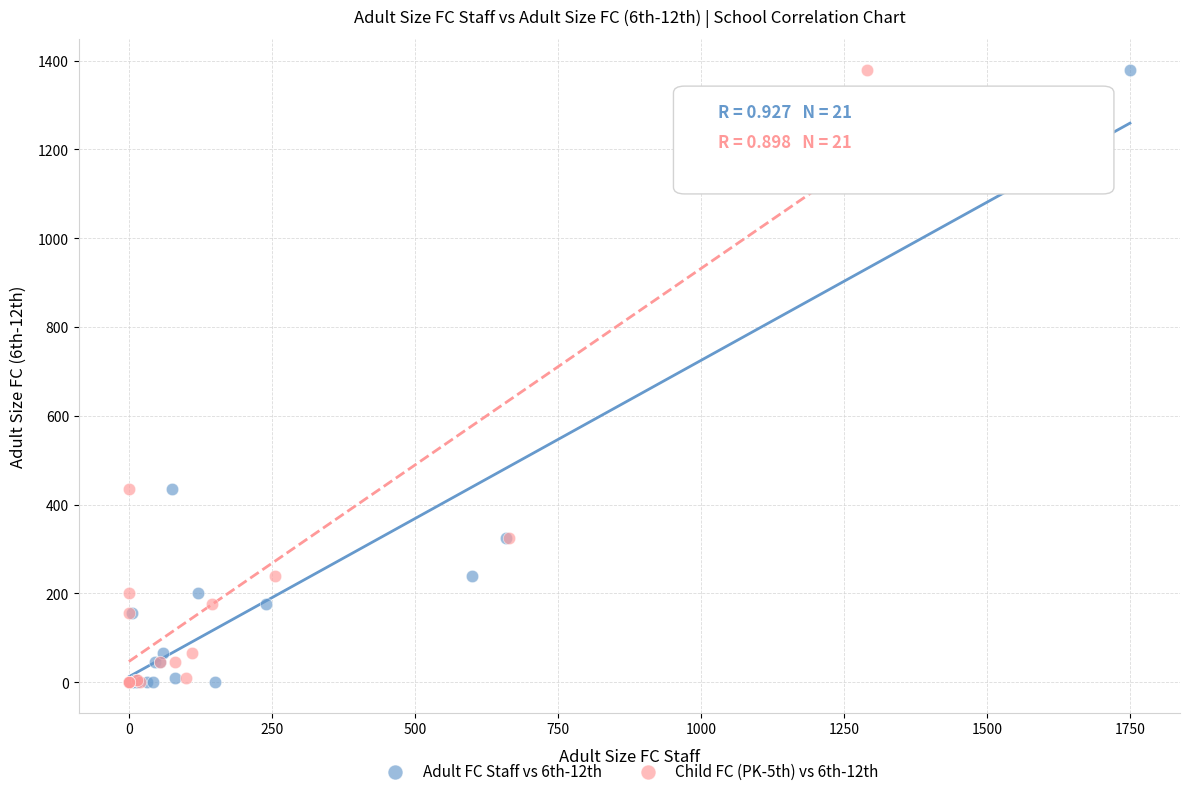

What are all the series names shown in the legend?

Adult FC Staff vs 6th-12th, Child FC (PK-5th) vs 6th-12th